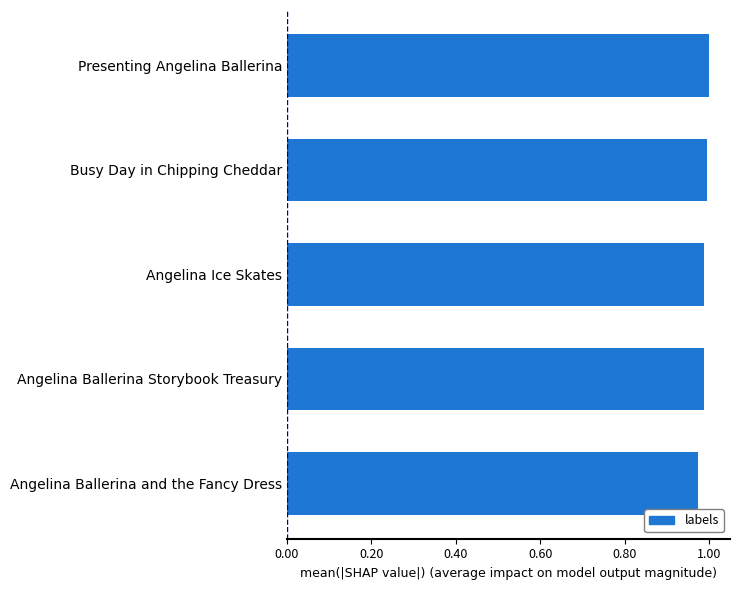

How many categories are shown in the chart?

5